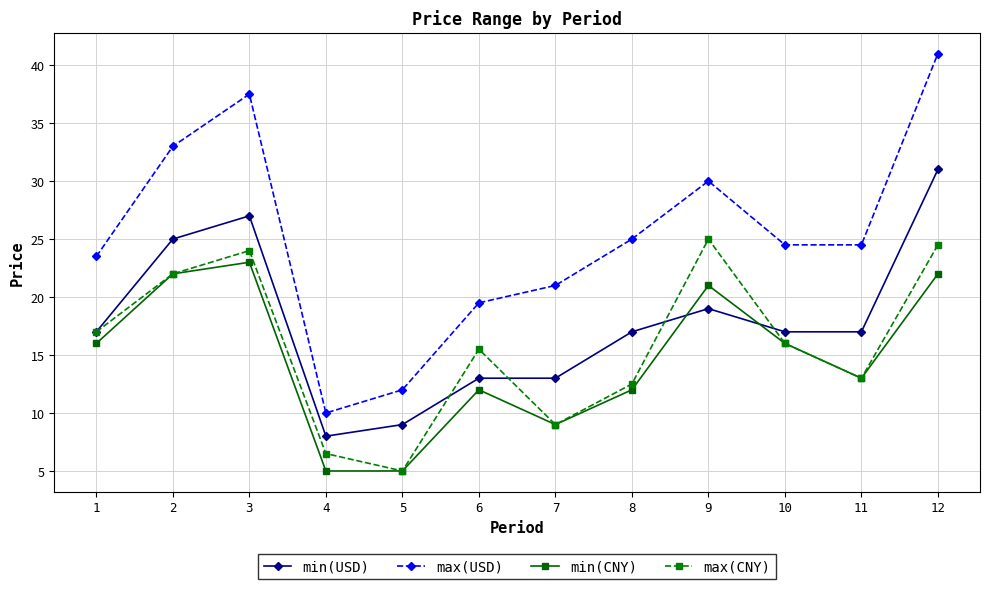

Rank the series at 6 from highest to lowest value.

max(USD), max(CNY), min(USD), min(CNY)